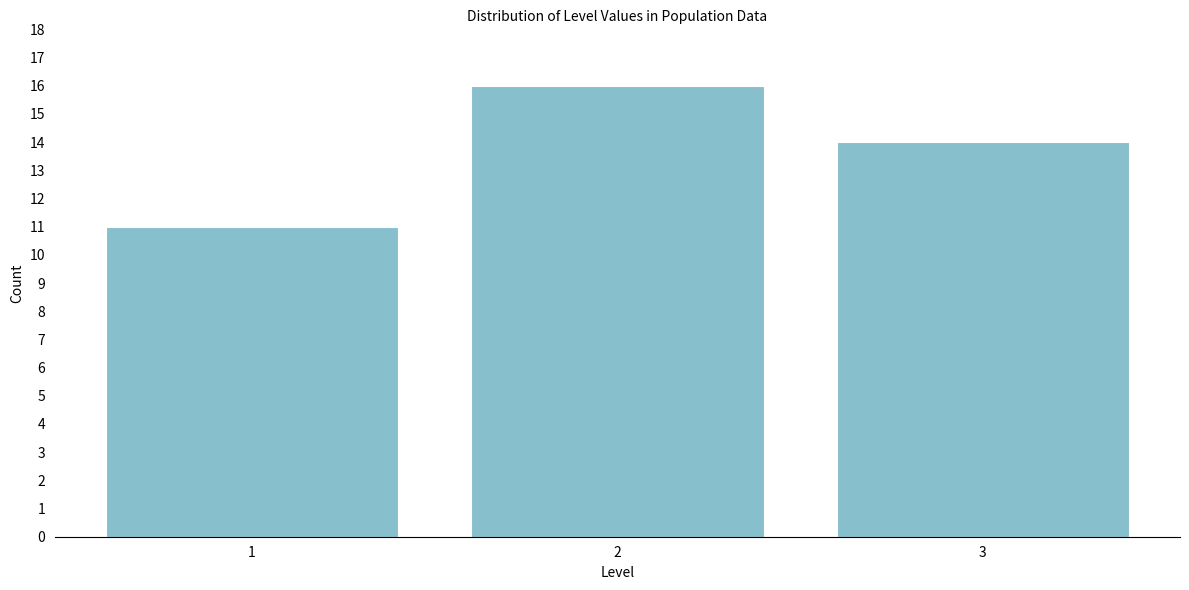

Reading left to right, list every bar in this chart as the range it spans on the x-axis followed by its height. The values are not printed on the chart, so give them approximately, as read against the axis.

0.5 to 1.5: 11
1.5 to 2.5: 16
2.5 to 3.5: 14